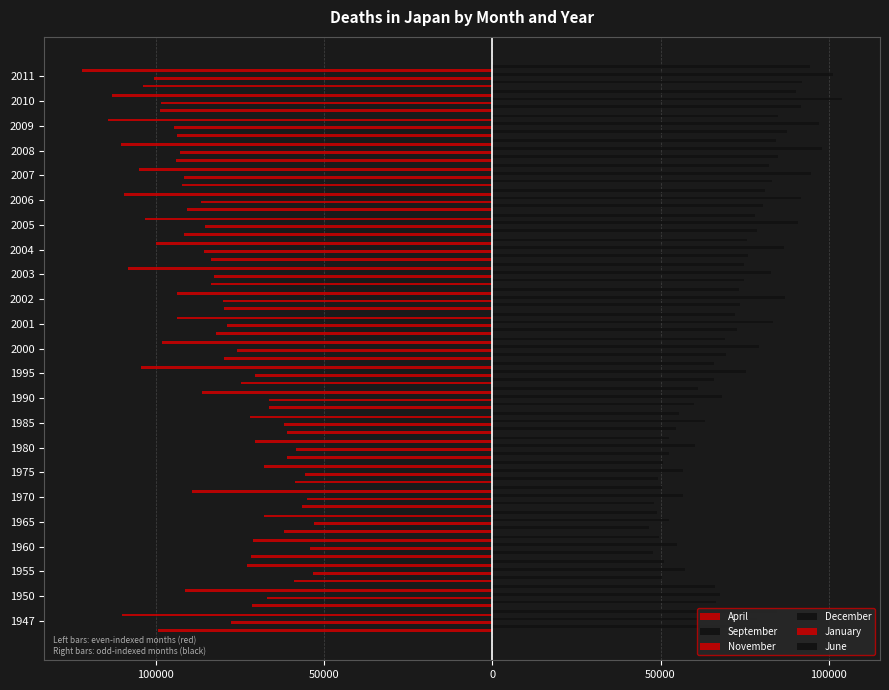

What is the difference between the second highest and minimum values in the December series?

48986